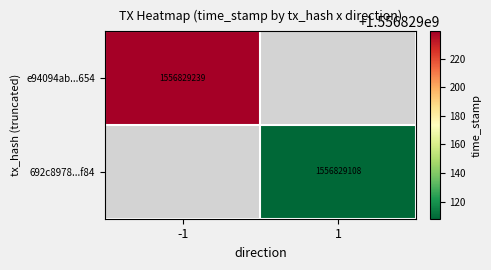

What is the total value across all series at -1?

1556829239